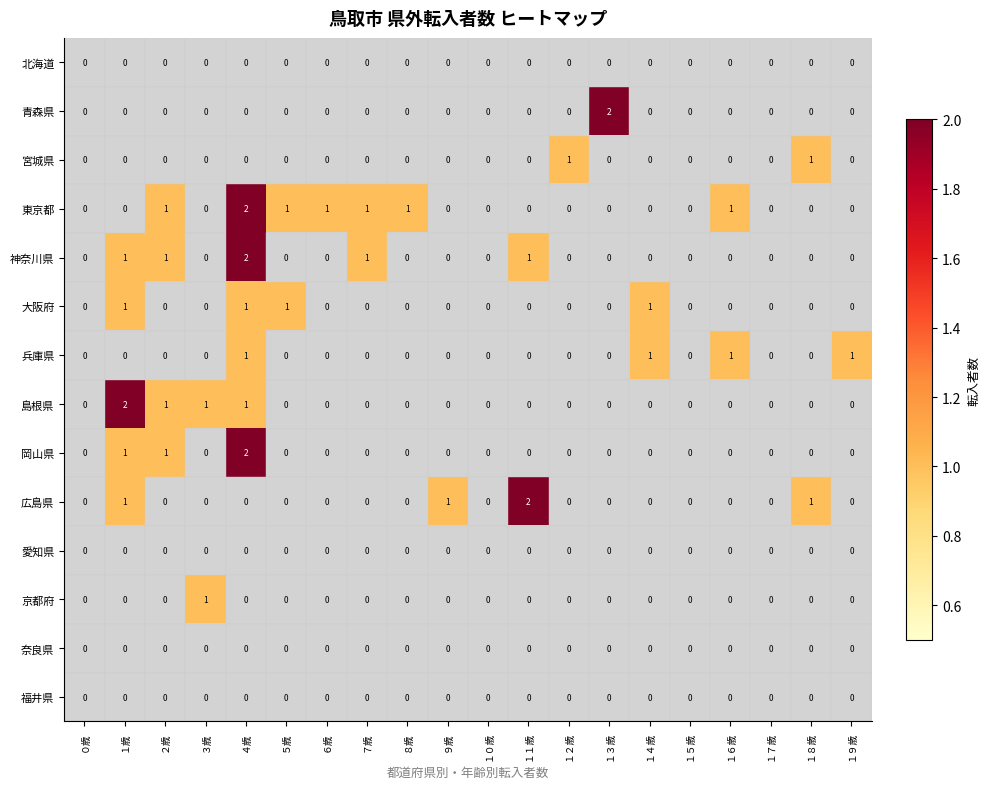

Count the number of categories in the chart.

20